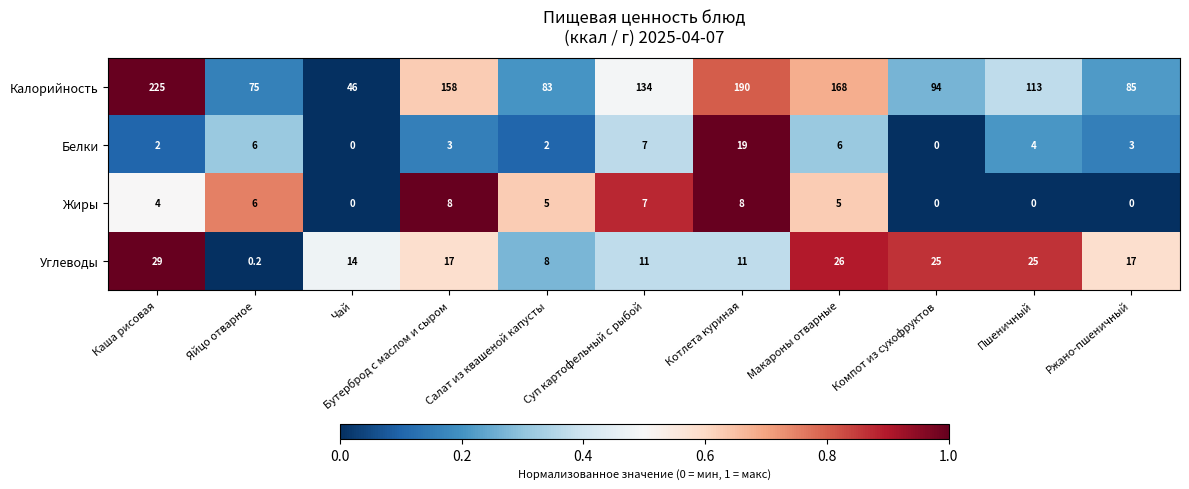

What is the difference between the maximum and minimum values in the Калорийность series?

179.0